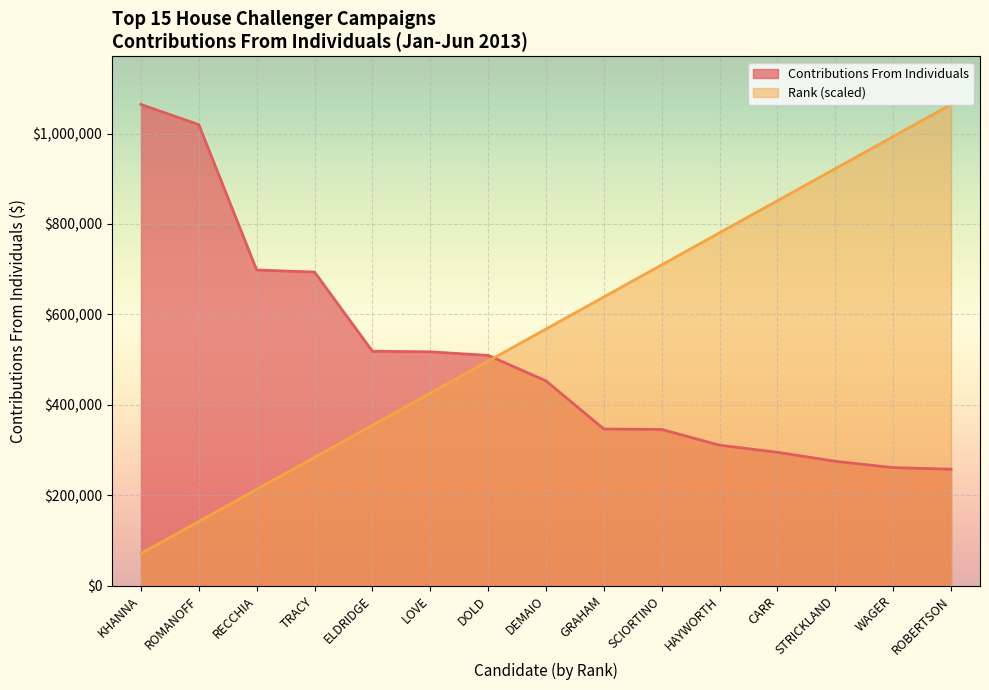

What is the difference between the second highest and minimum values in the Rank series?

922477.4